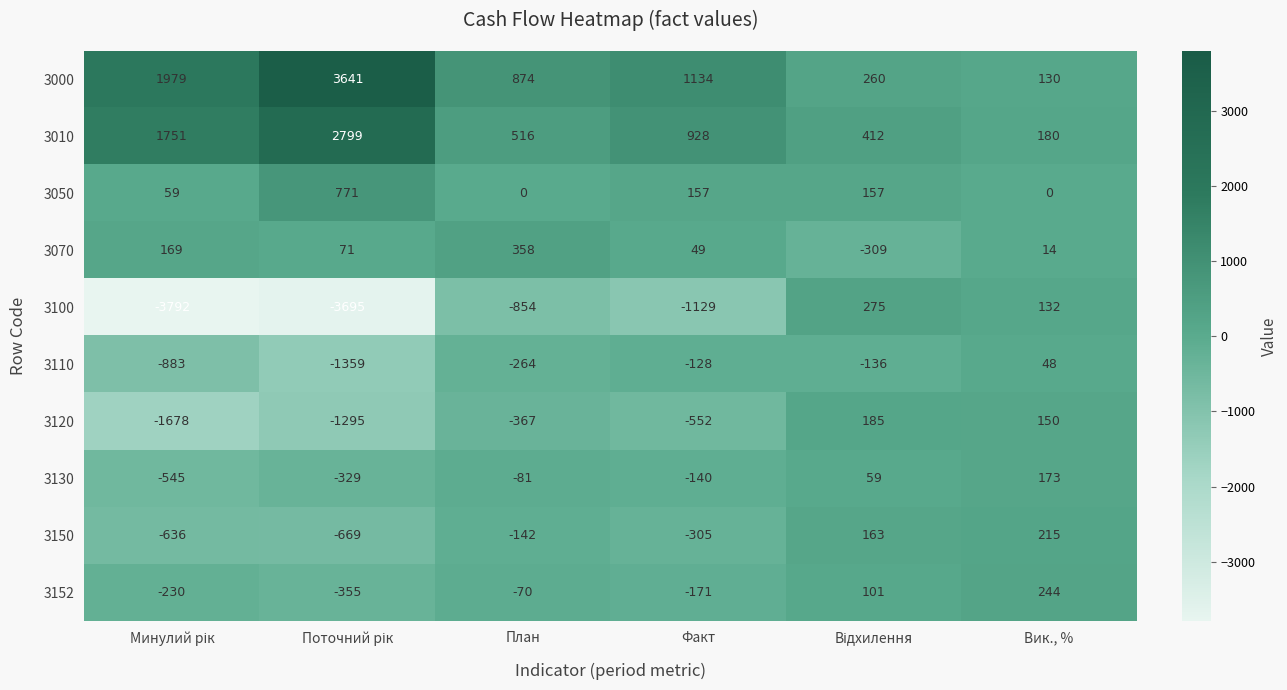

Count the 3130 values in the range -329 to 59.

4